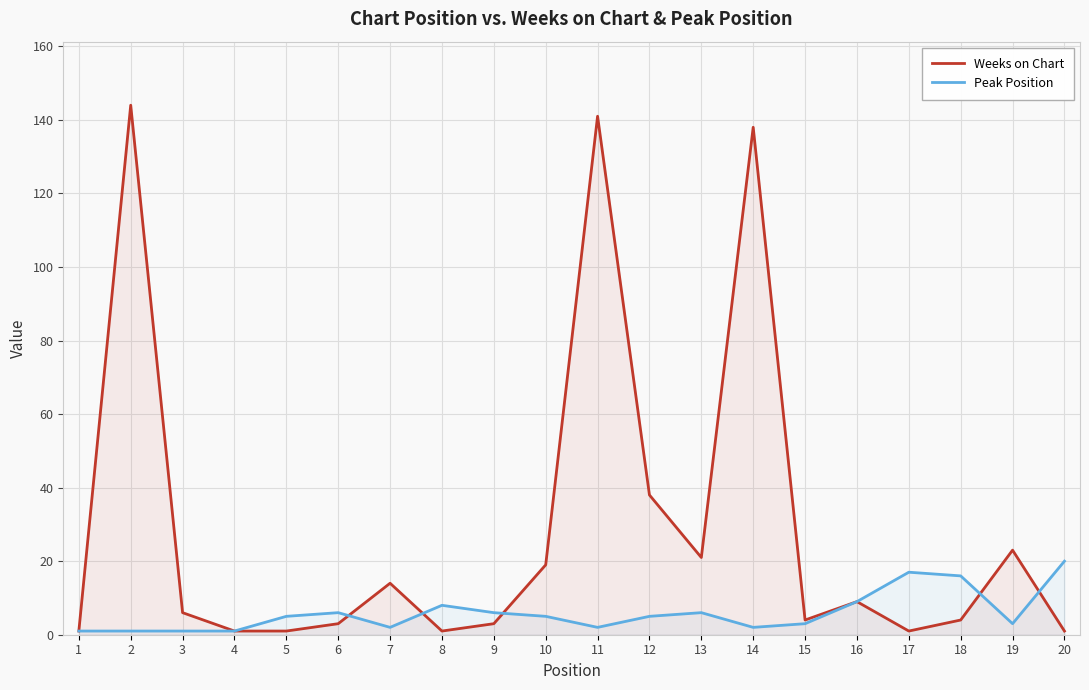

List the series in order of their overall mean, lowest first.

Peak Position, Weeks on Chart